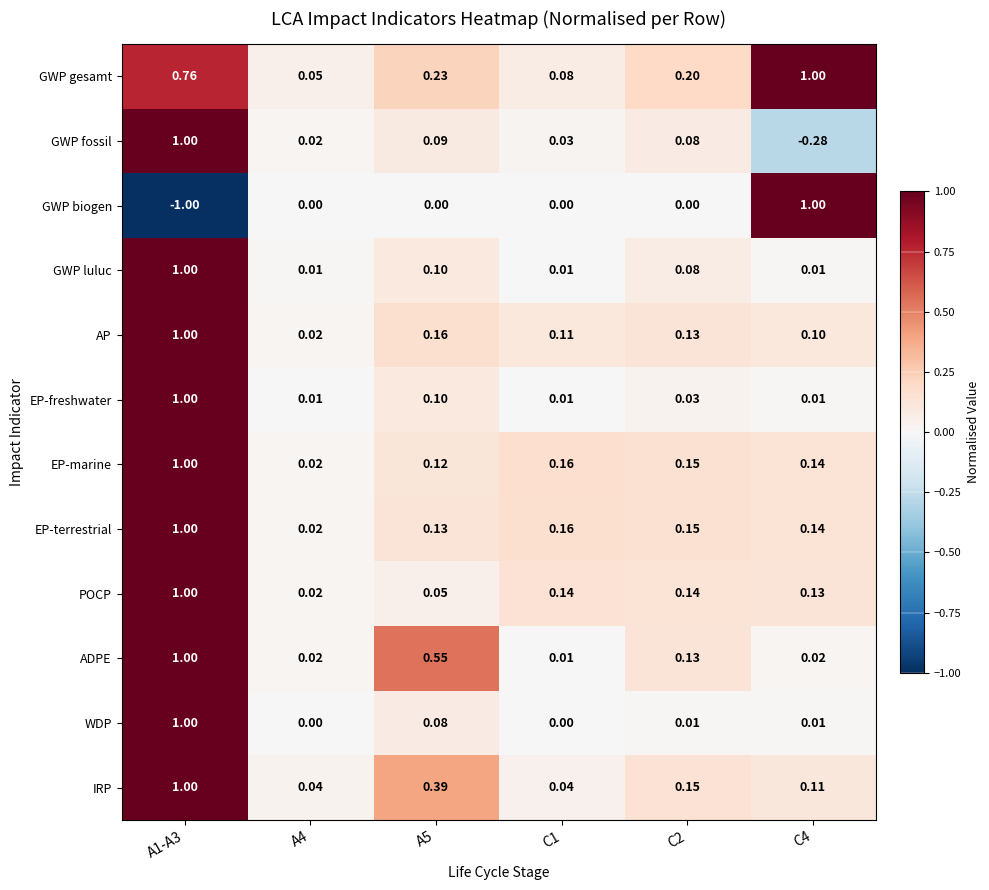

Is the value of AP at A1-A3 greater than the value of GWP fossil at A4?

Yes